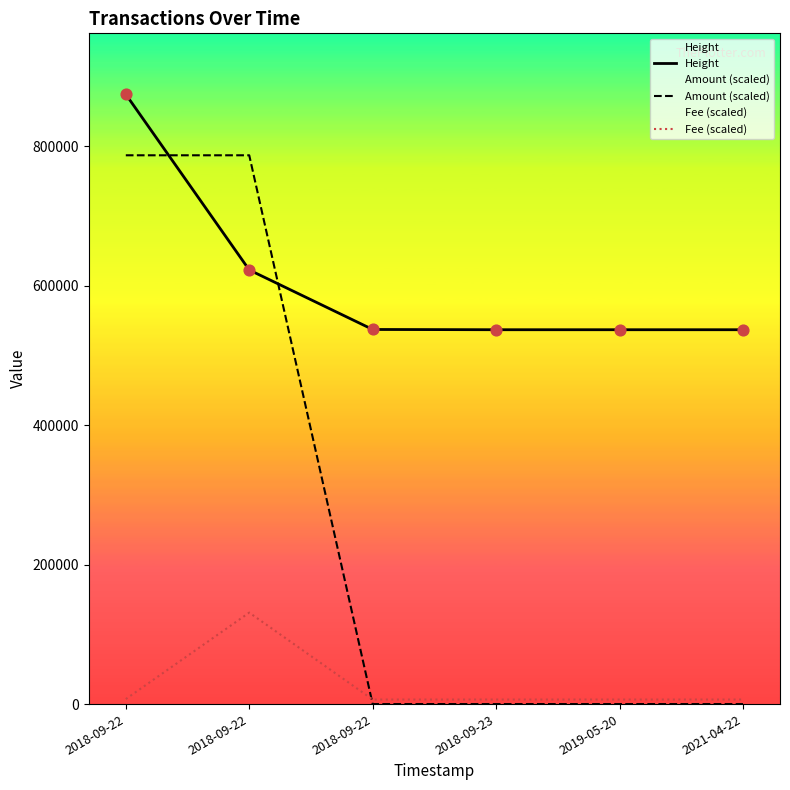

Is the value of Height at 2018-09-22 greater than the value of Fee (scaled) at 2018-09-22?

Yes